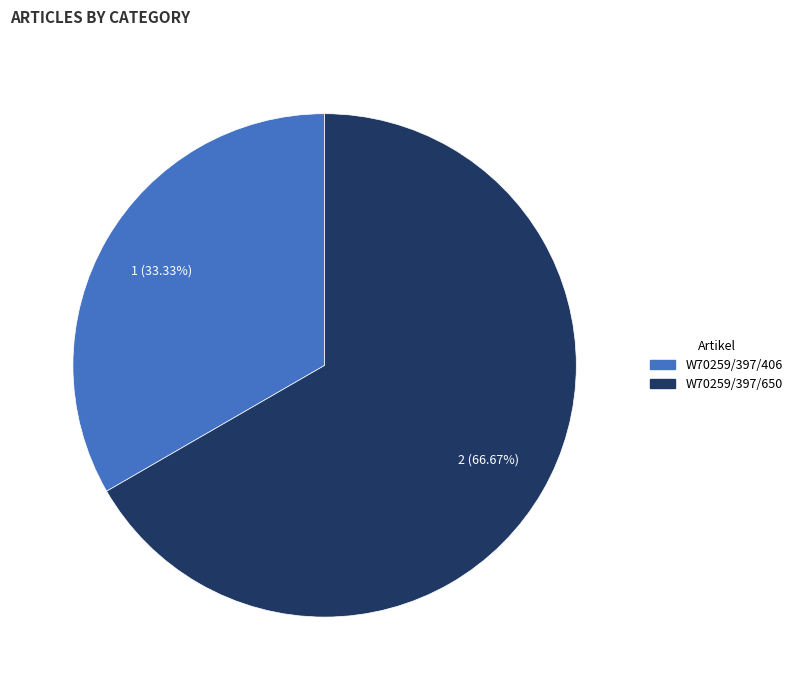

Which category has the smallest portion of the pie?

W70259/397/406